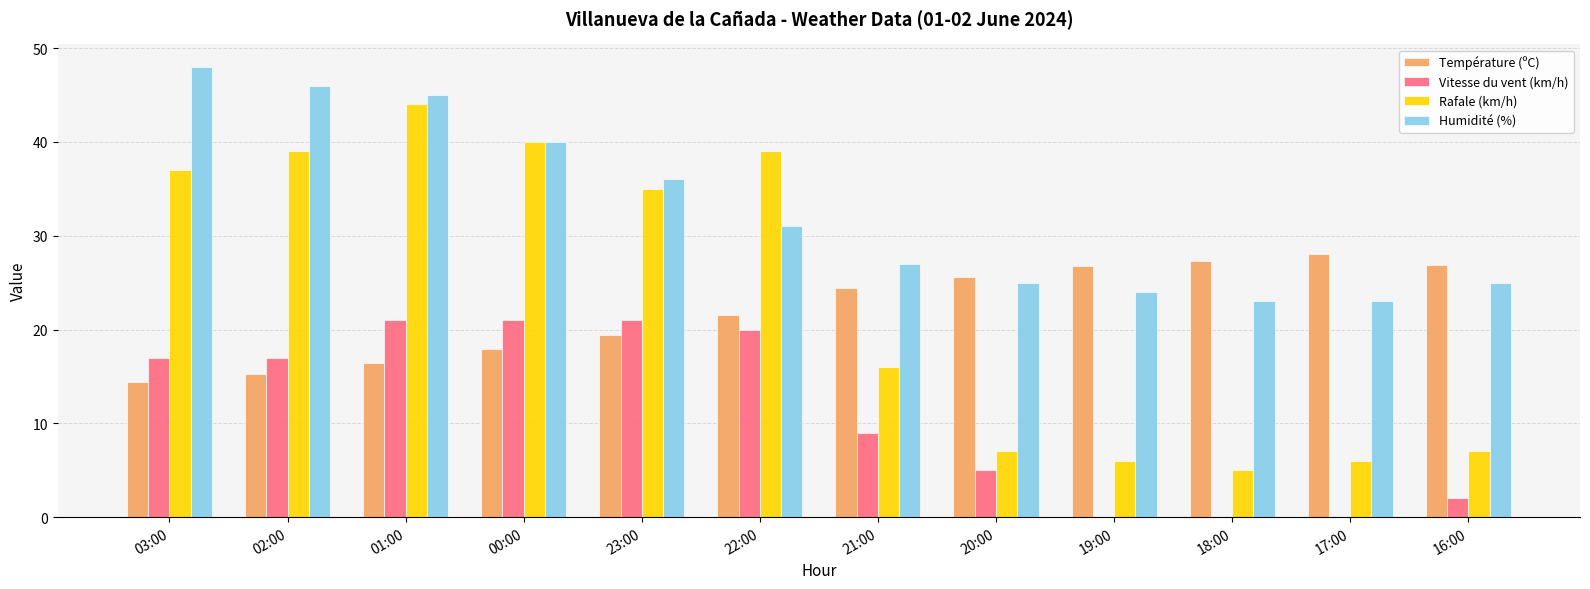

Which series changed the most between 22:00 and 20:00?

Rafale (km/h)